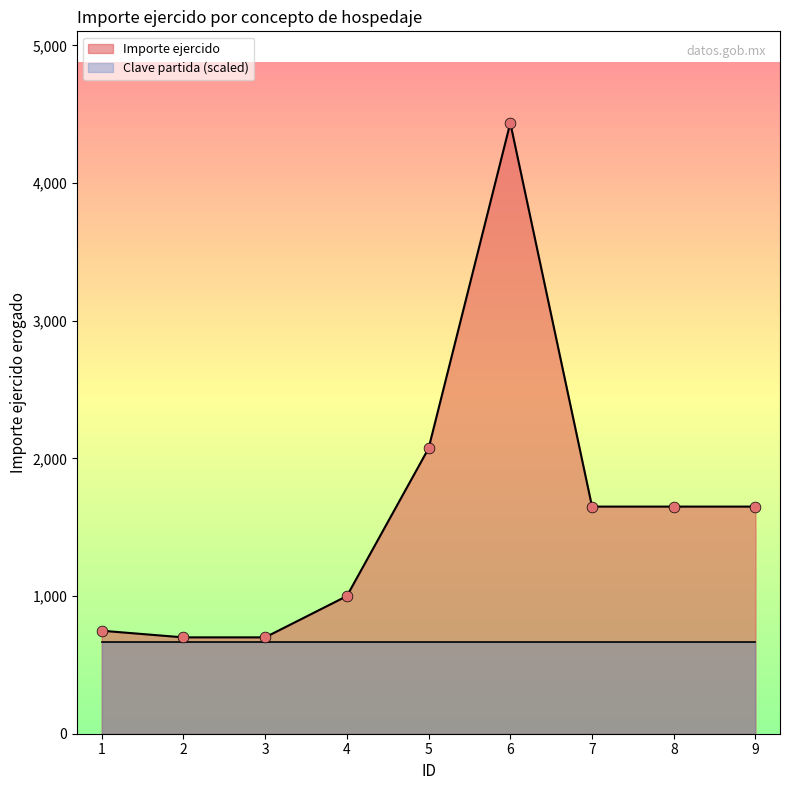

Approximately how many times larger is the value at 1 compared to 6?

0.2